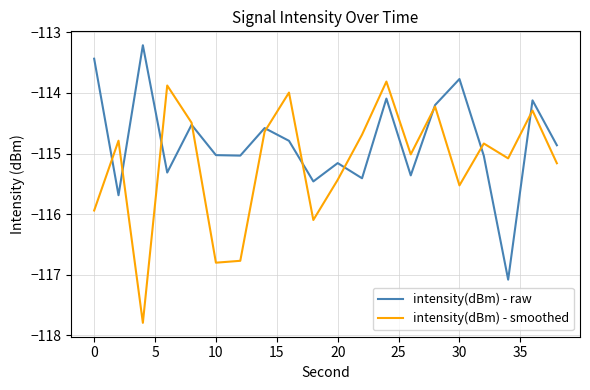

What is the maximum value for intensity(dBm) - raw?

-113.2